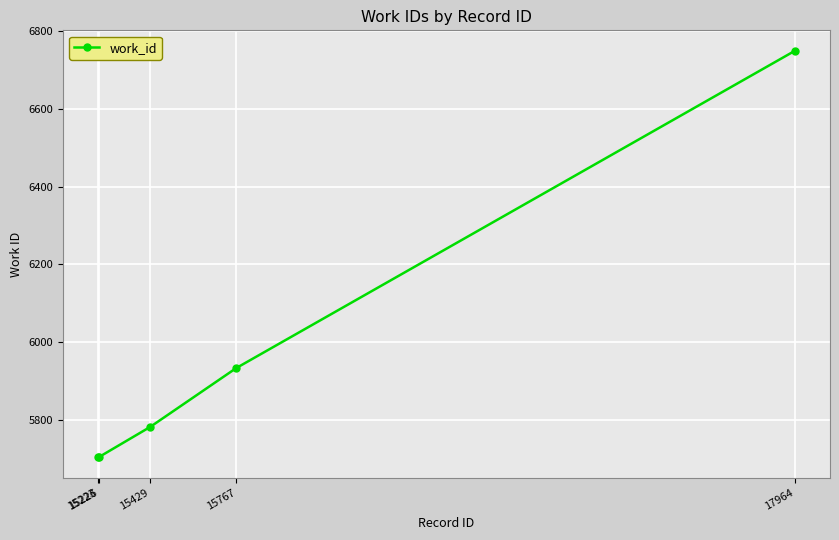

Reading right to left, what are all the values shown in this chart?

6749	5934	5783	5705	5705